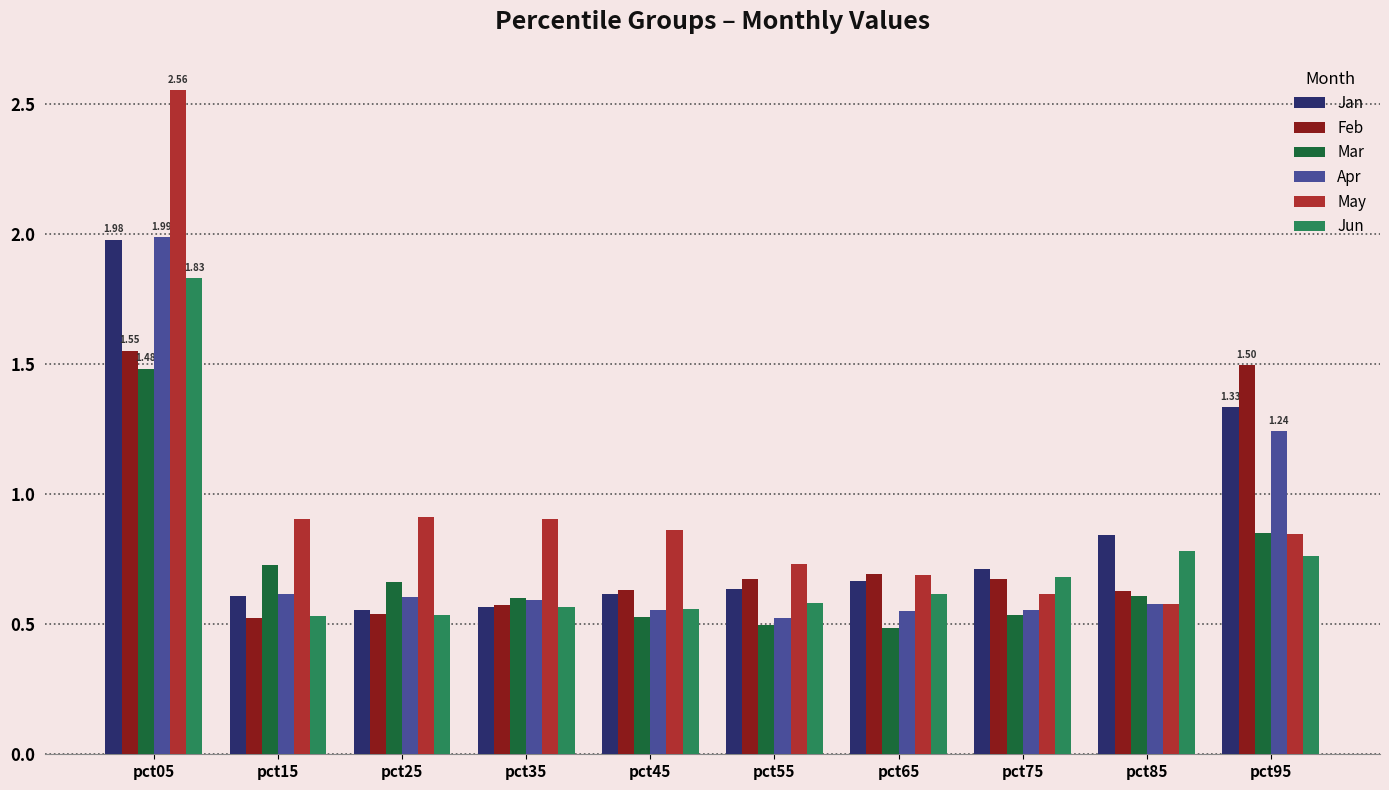

What is the difference between the highest and lowest values at pct15?

0.4